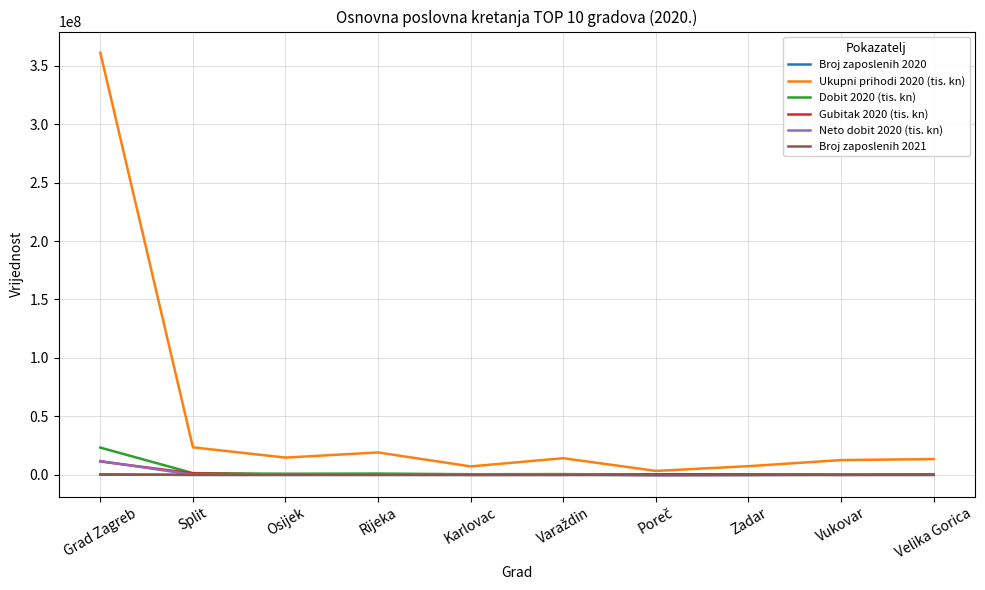

Does the chart display data point markers on the line(s)?

No